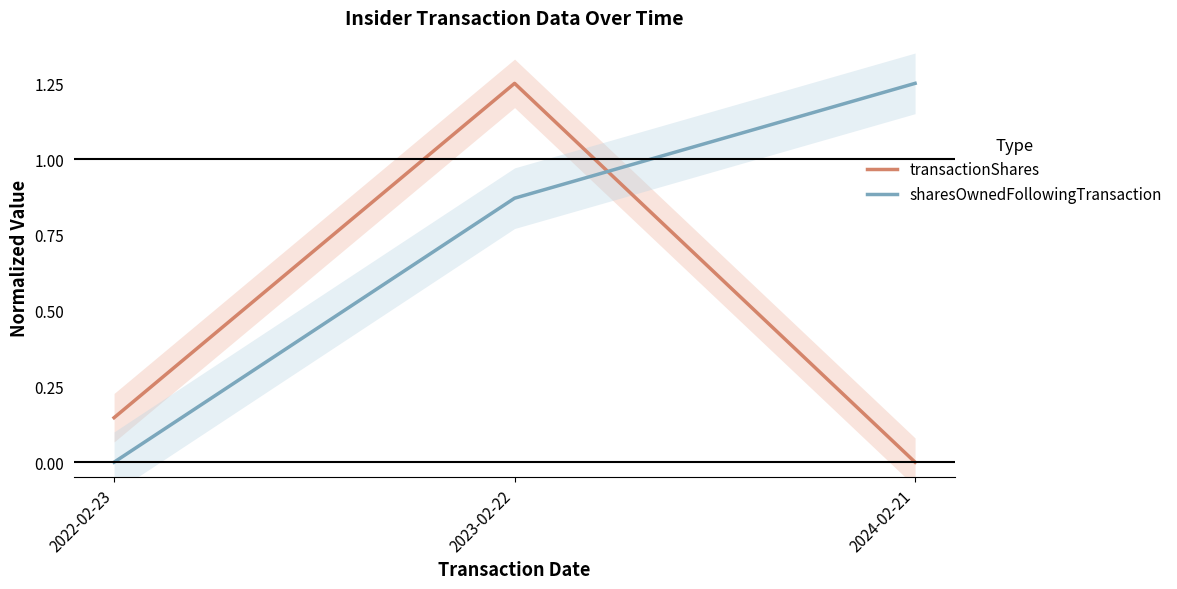

List the series in order of their overall mean, highest first.

sharesOwnedFollowingTransaction, transactionShares